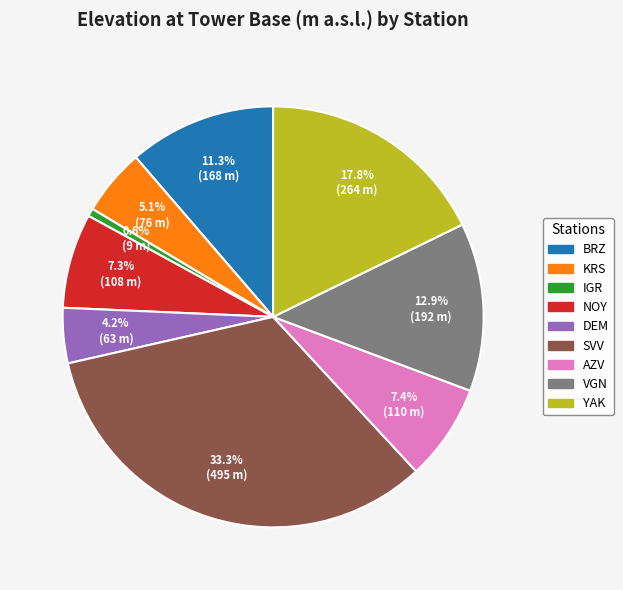

Which category has the smallest portion of the pie?

IGR